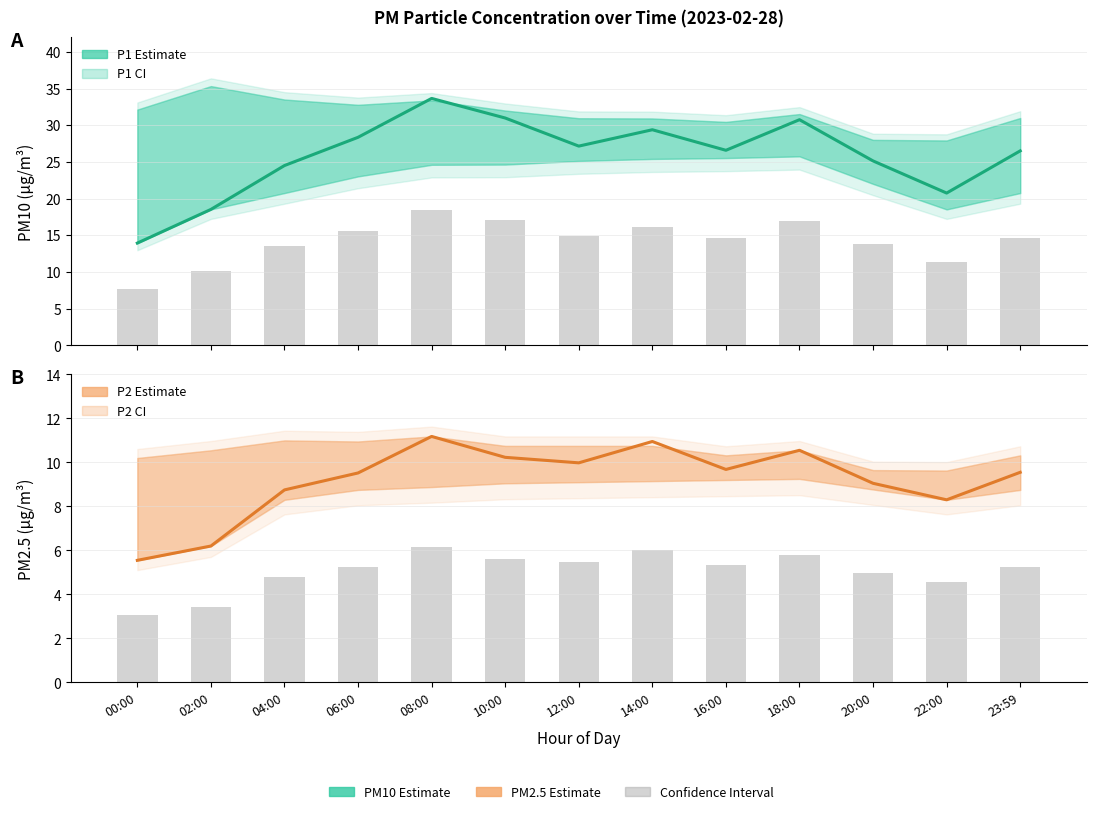

What is the average value of the P2 Estimate series?

9.2